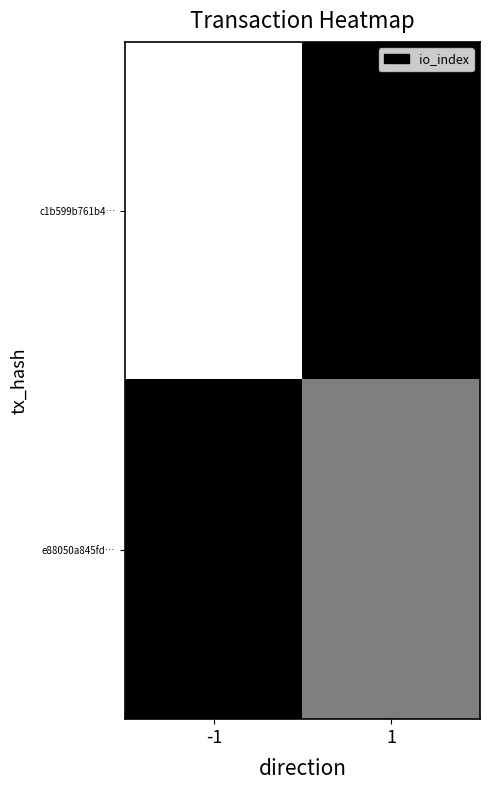

Which has a higher value, 1 or -1?

1